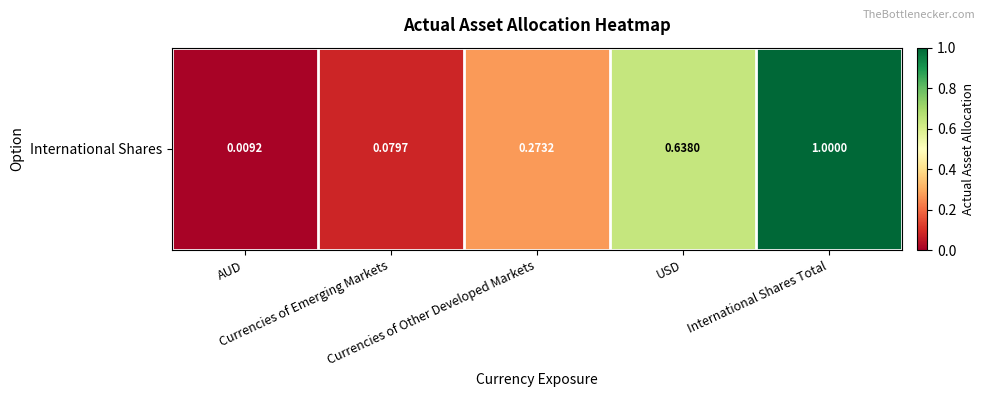

What is the sum of the values at AUD and International Shares Total?

1.0